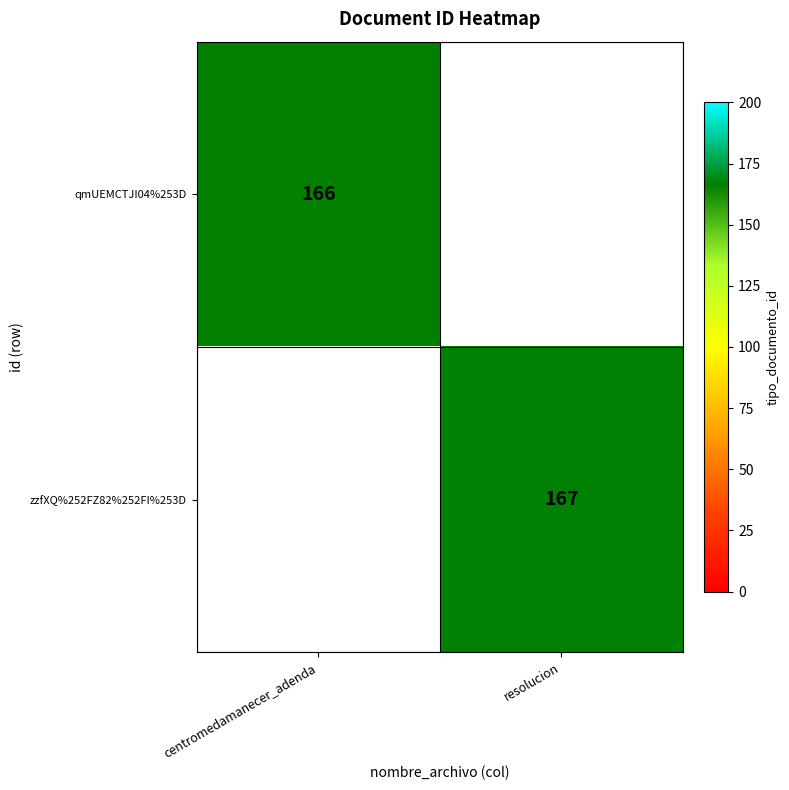

The zzfXQ%252FZ82%252FI%253D series shows 43 at resolucion. True or false?

False